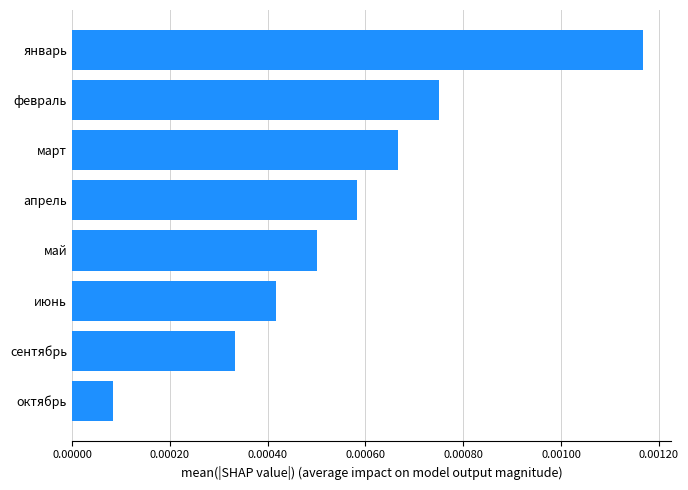

List the labels in order of value, smallest first.

октябрь, сентябрь, июнь, май, апрель, март, февраль, январь